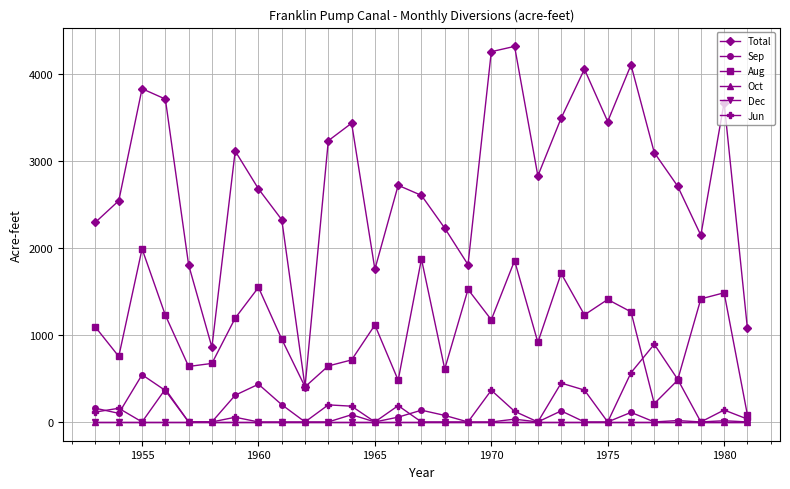

True or false: Oct and Total intersect in this chart.

False